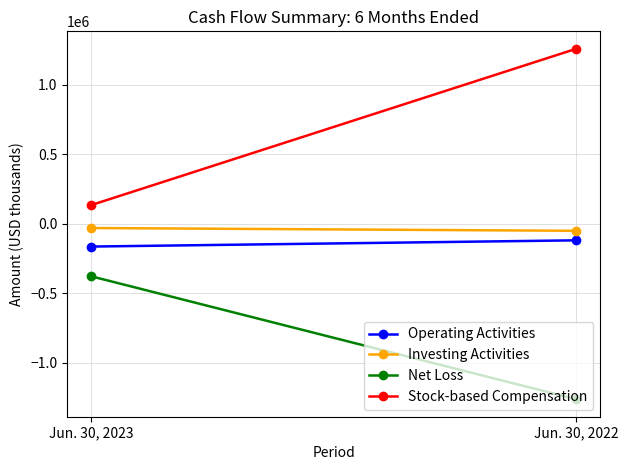

What are all the series names shown in the legend?

Operating Activities, Investing Activities, Net Loss, Stock-based Compensation